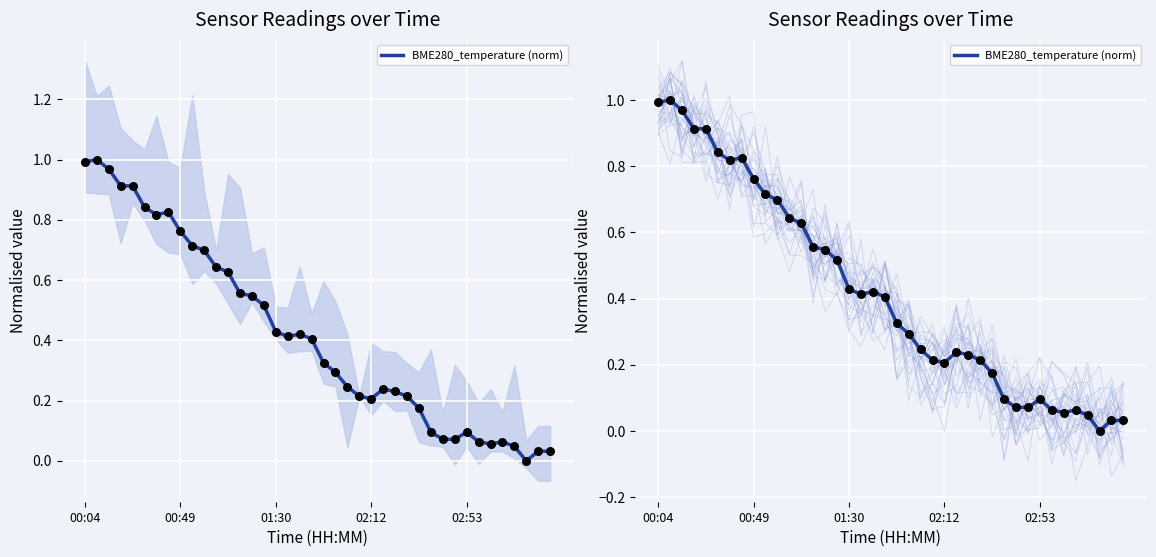

What is the change in value from 20 to 27?

-0.1